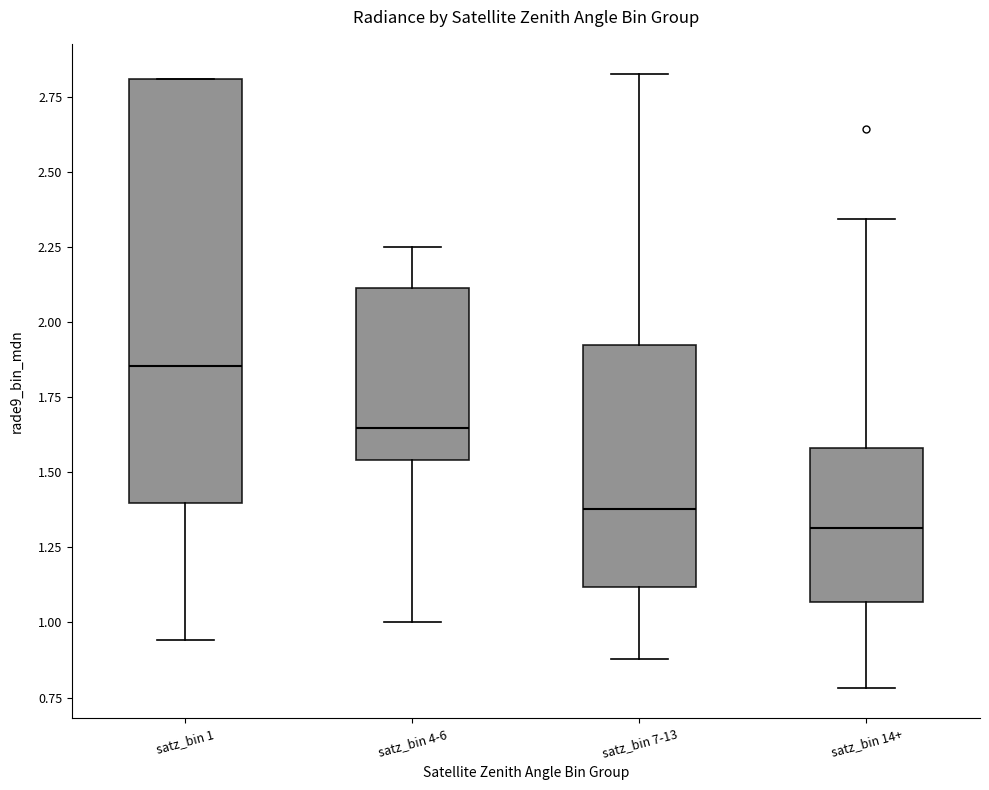

Where is the lower edge of the box for satz_bin 14+ on the y-axis? The values are not printed on the chart, so give them approximately, as read against the axis.

1.05